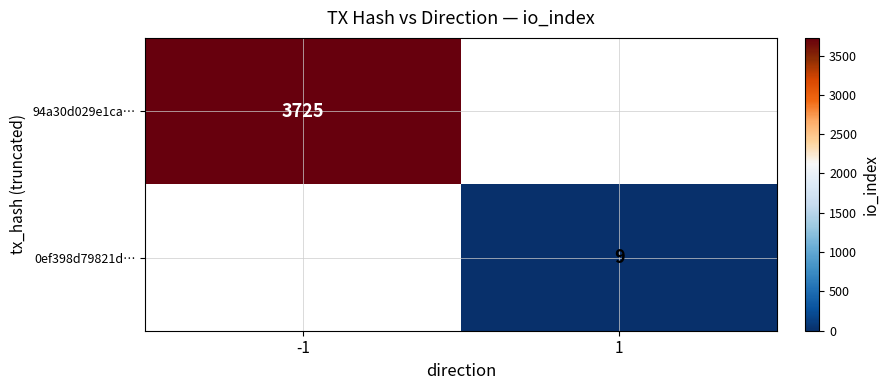

Is it true that 0ef398d79821d… equals 4 at 1?

False